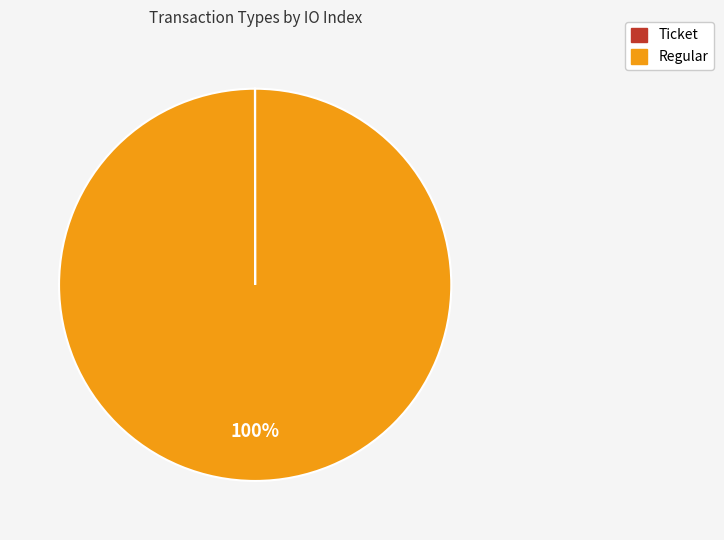

Which category accounts for the majority?

Regular